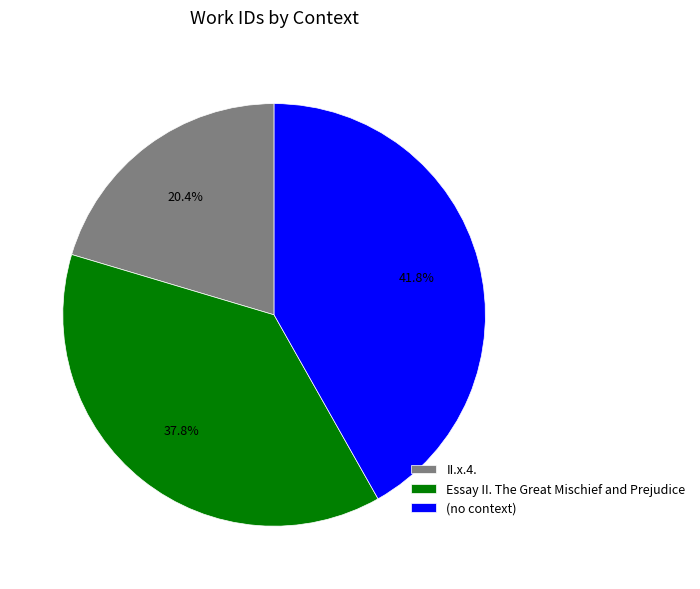

How many segments does this pie chart have?

3